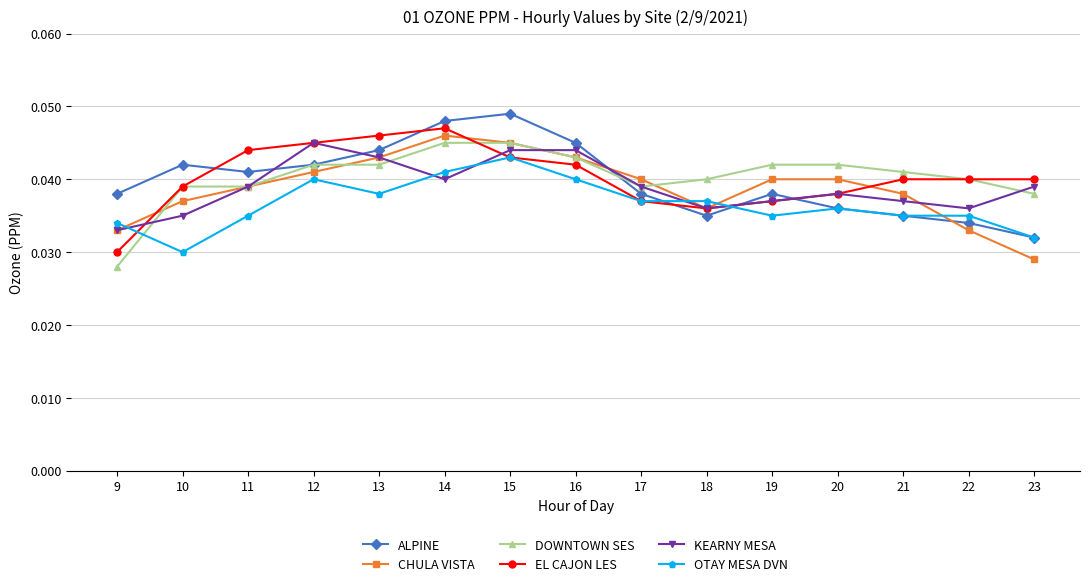

At how many categories does at least one series exceed 0?

15